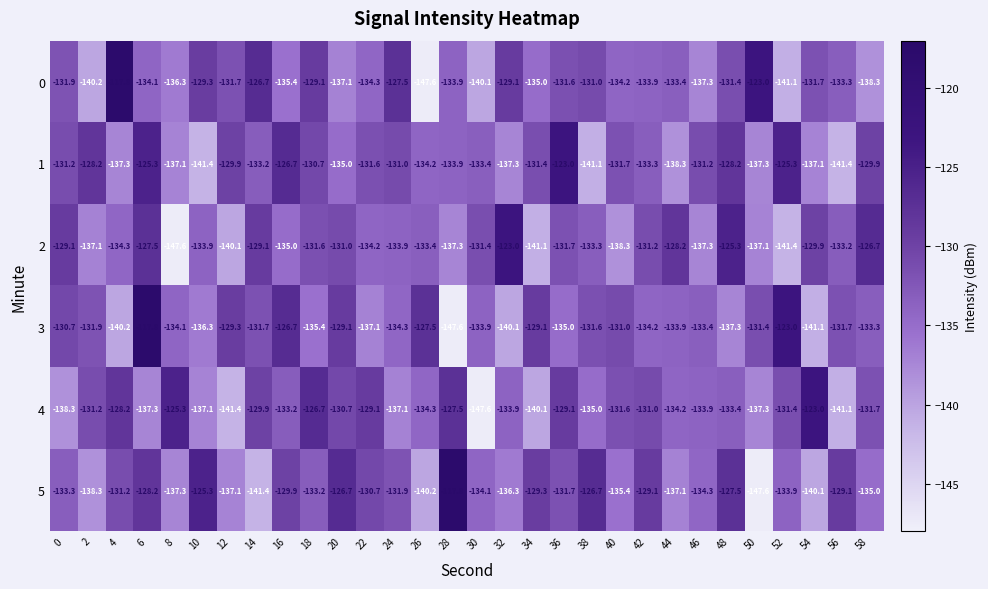

The 3 series shows -134.1 at 8. True or false?

True